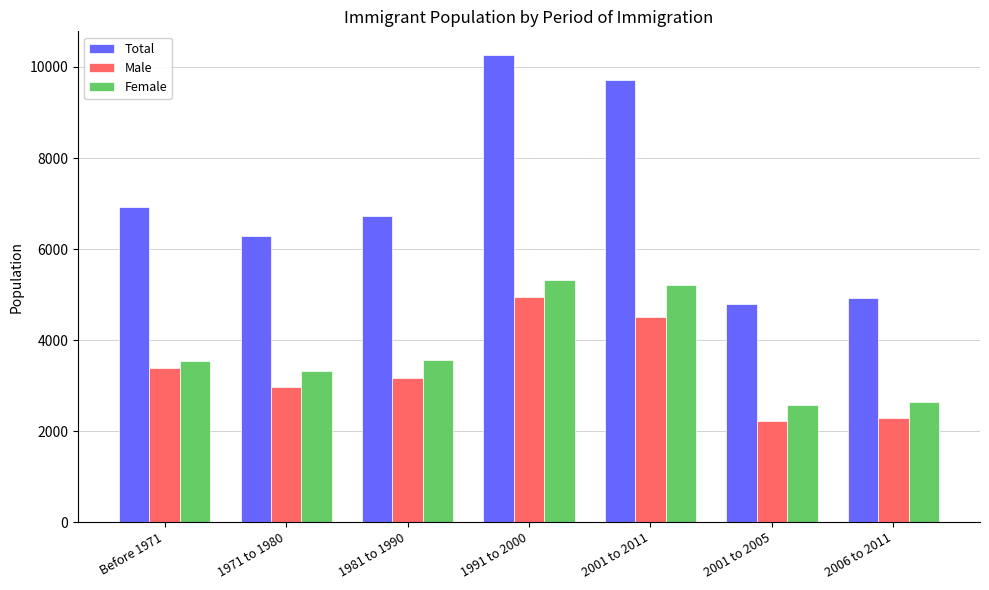

How many bars are there in total?

21